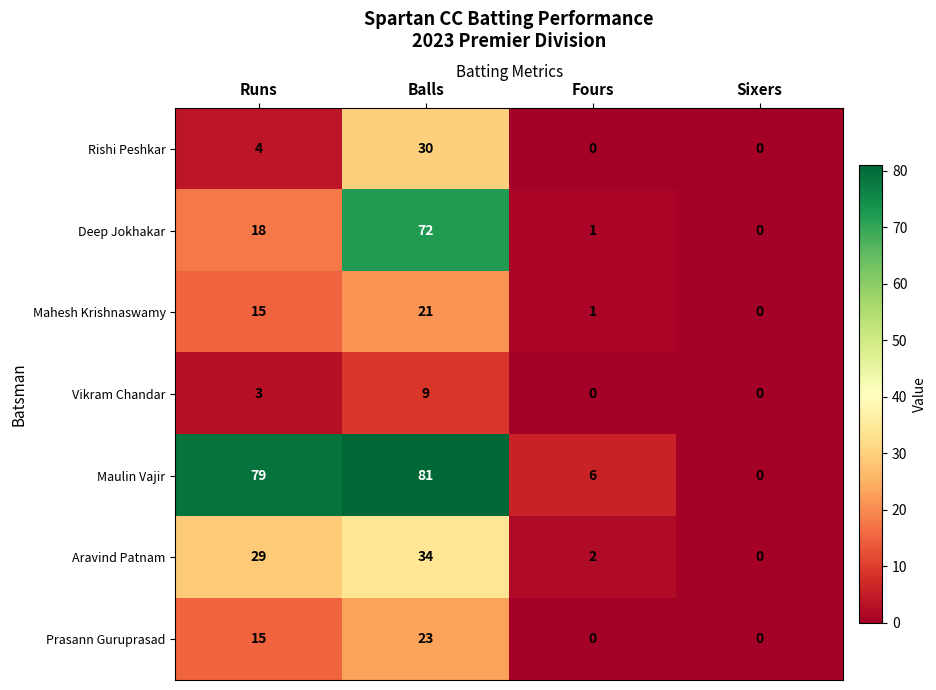

At which category is the sum across all series the highest?

Balls